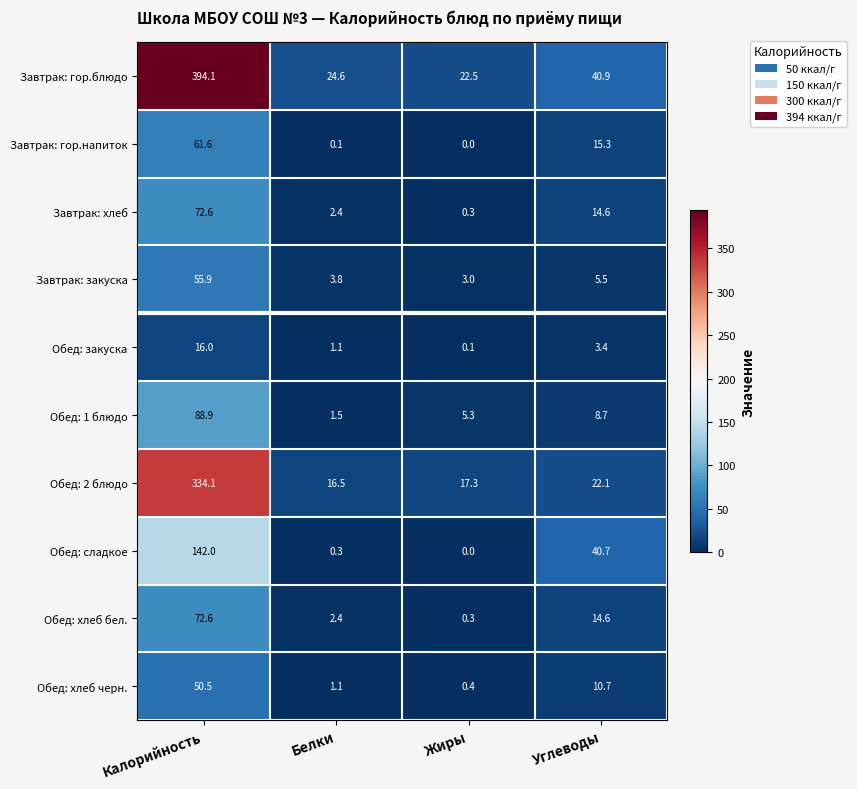

At which category is the sum across all series the highest?

Калорийность